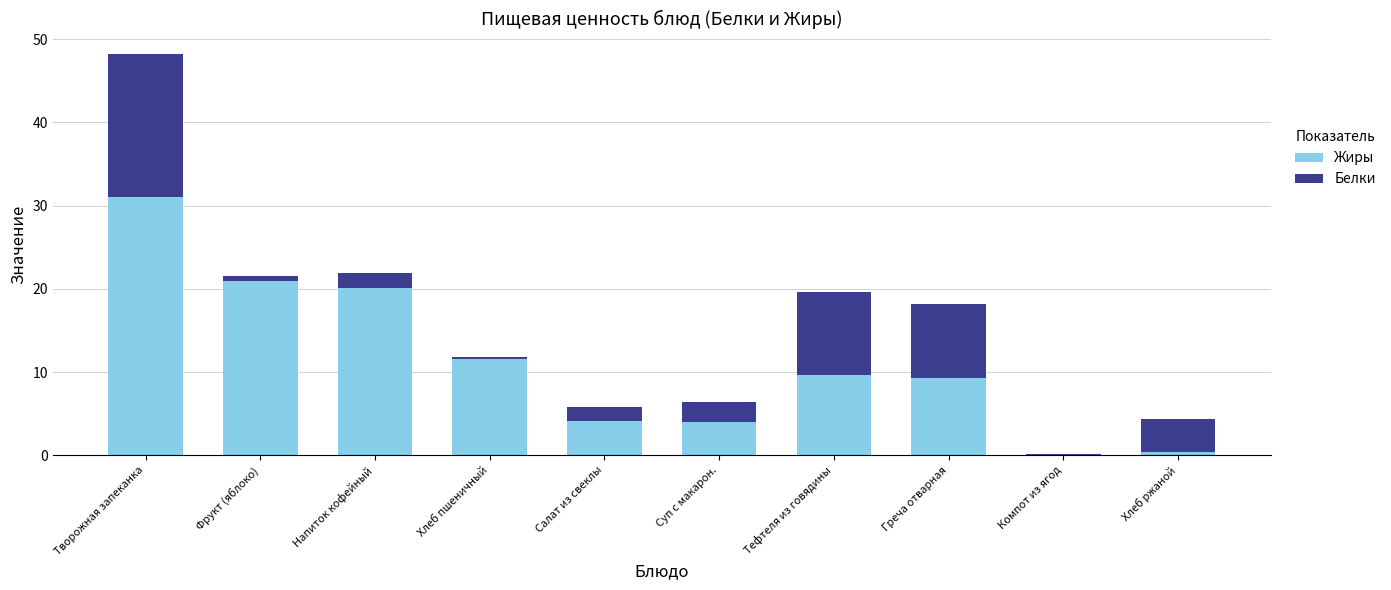

The value of Жиры at Суп с макарон. is 4.0. True or false?

True